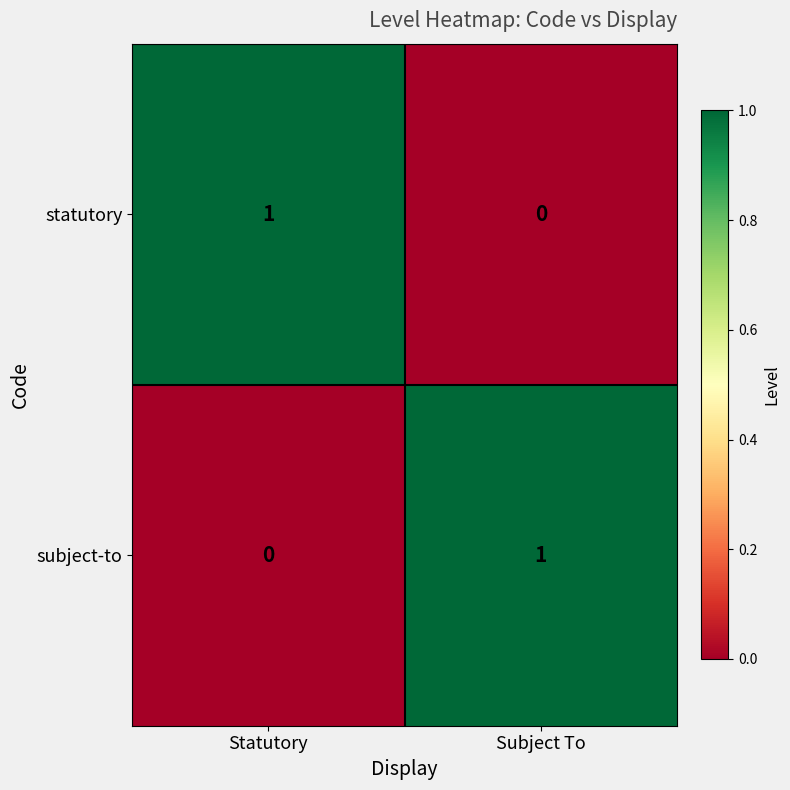

Where is subject-to nearest to the value 0?

Statutory